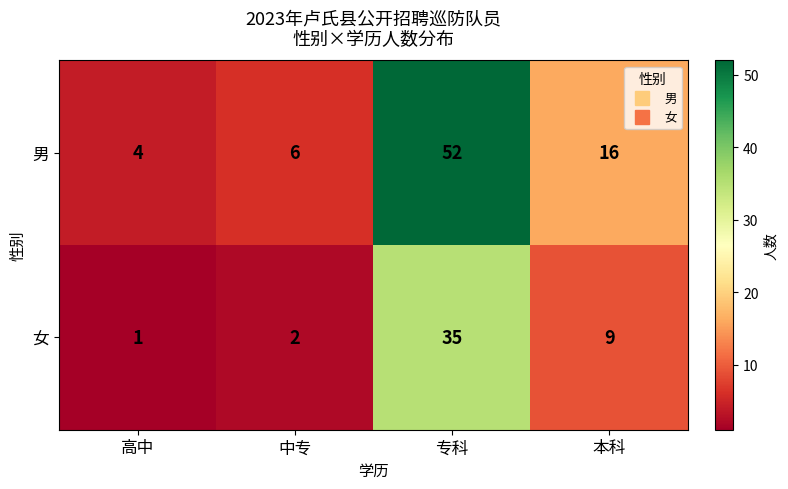

Rank the series by their maximum value, from highest to lowest.

男, 女